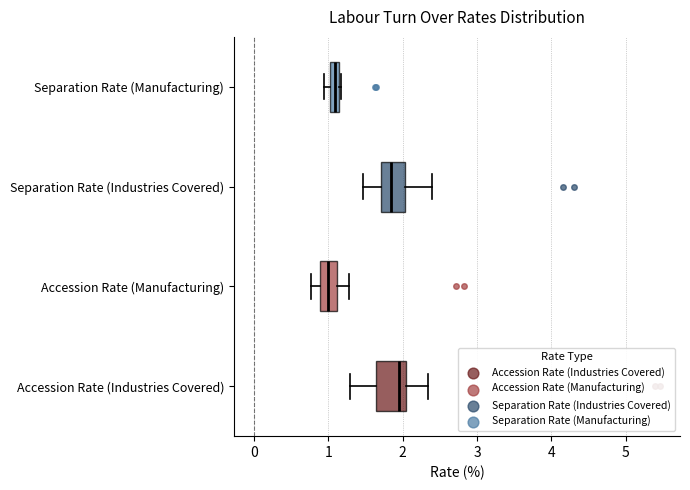

Where does the right whisker of the box for Accession Rate (Industries Covered) end on the x-axis? The values are not printed on the chart, so give them approximately, as read against the axis.

2.3